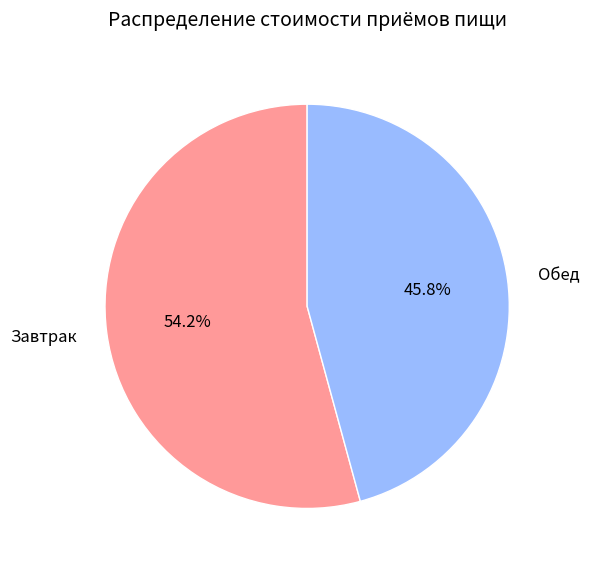

Is it true that Завтрак is 54% of the pie?

True